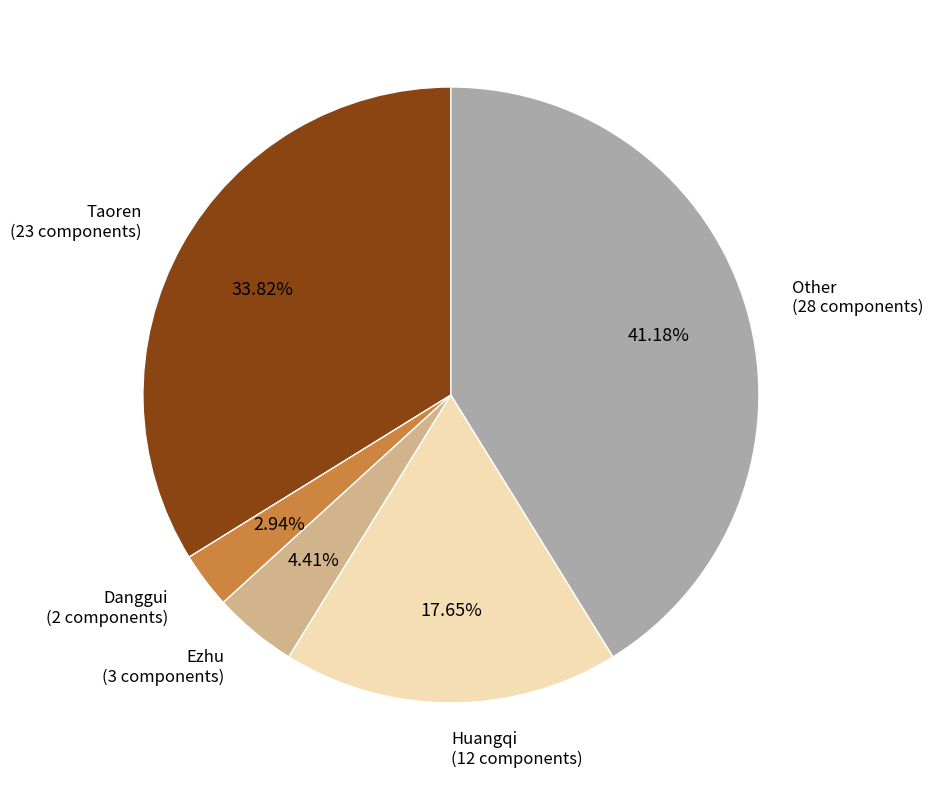

Is there any slice that represents more than half of the pie?

No